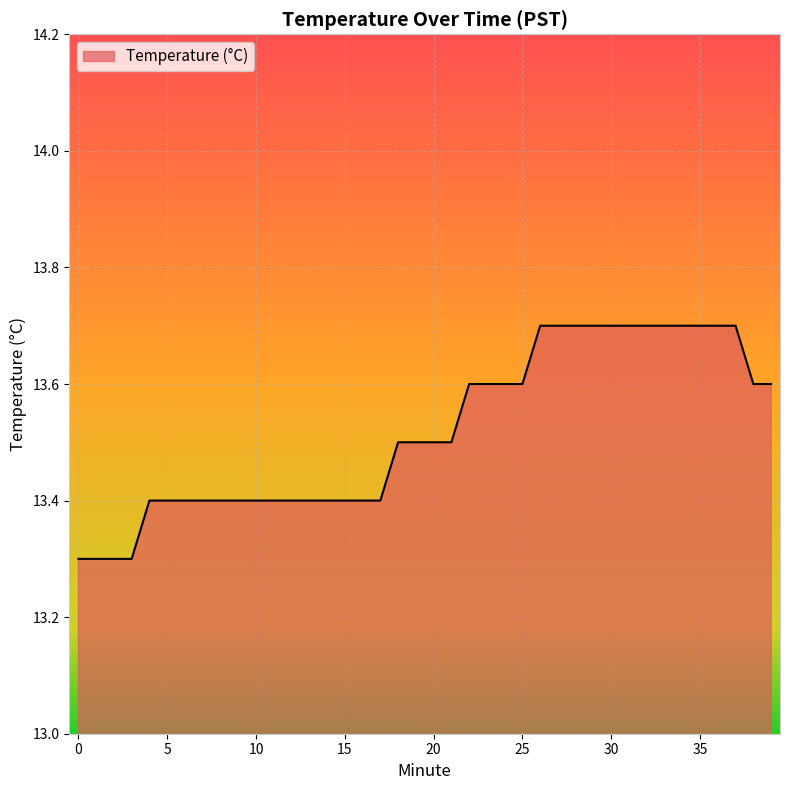

What is the maximum value shown in the chart?

13.7